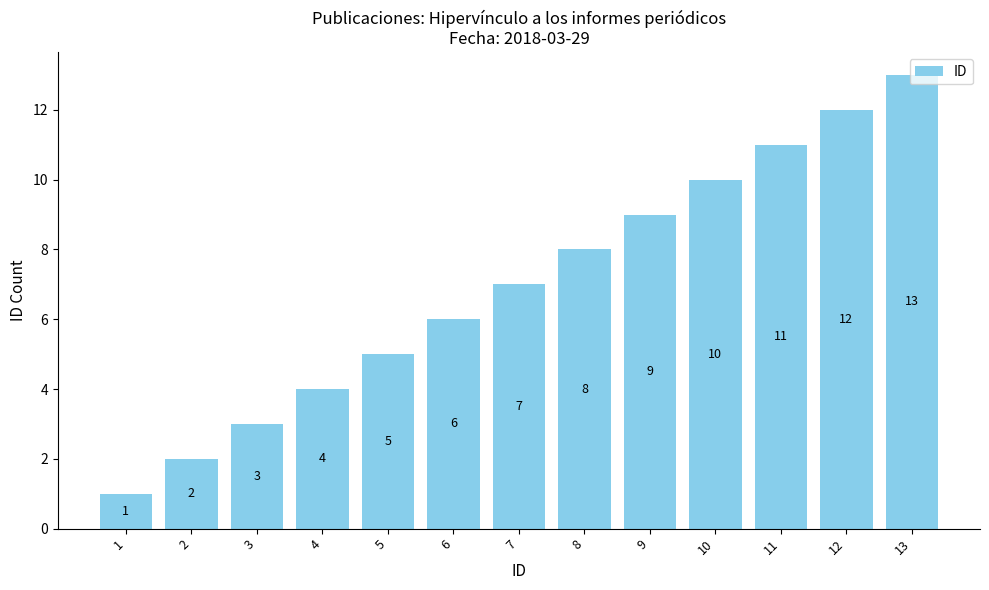

What is the difference between the maximum and minimum values?

12